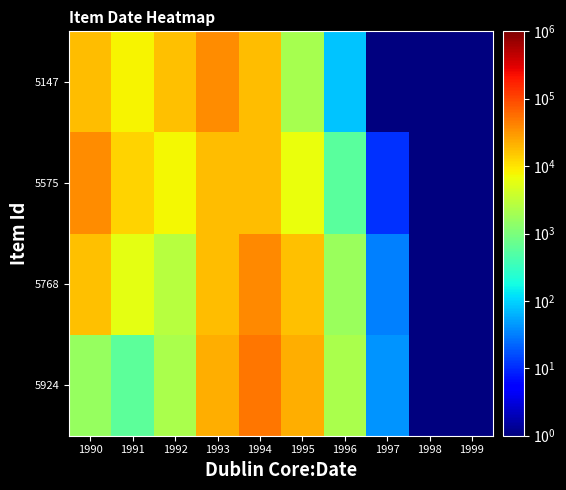

Between 1997 and 1992, which is larger?

1992